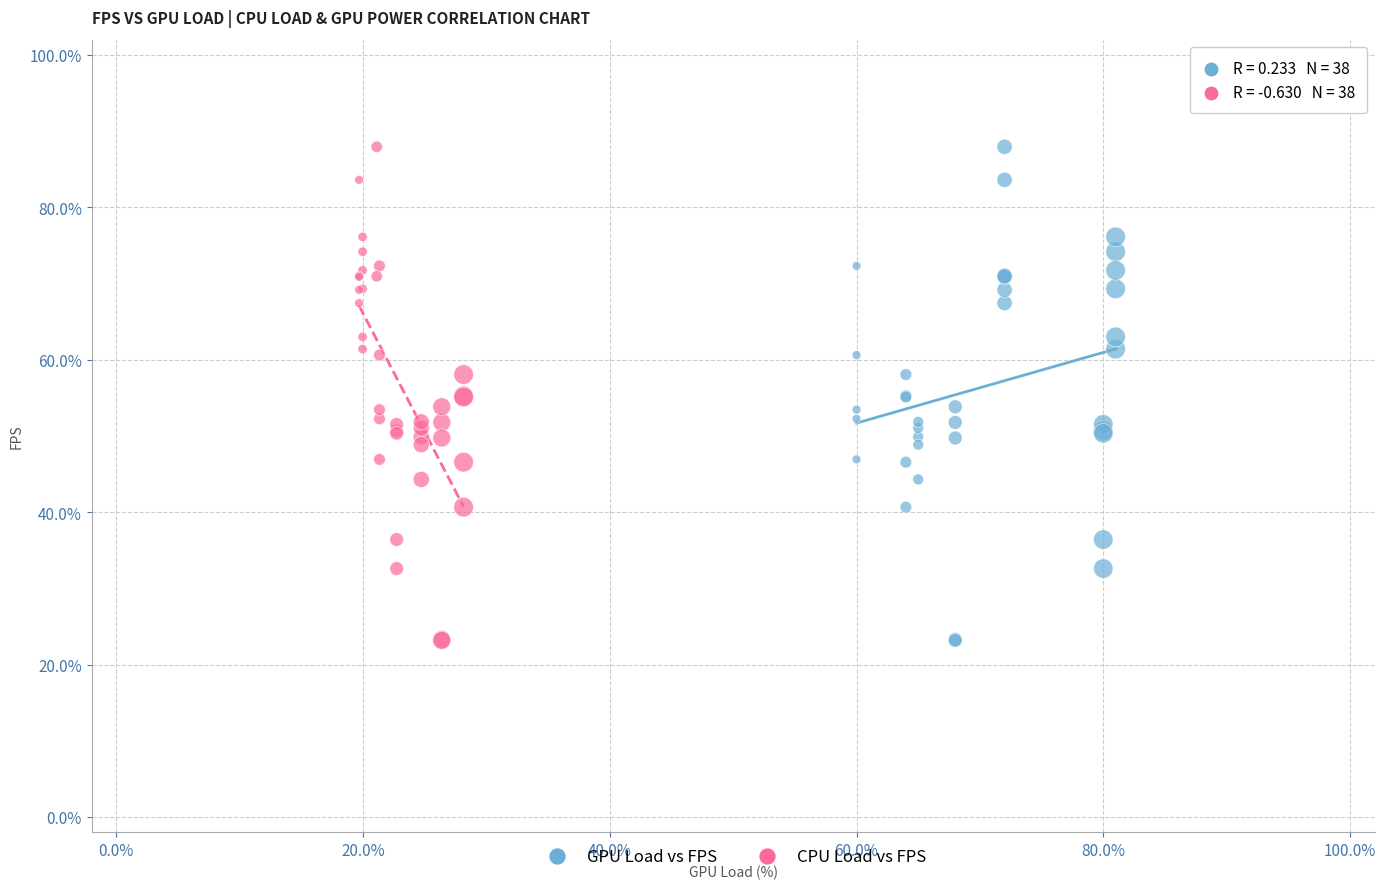

What are all the series names shown in the legend?

GPU Load vs FPS, CPU Load vs FPS